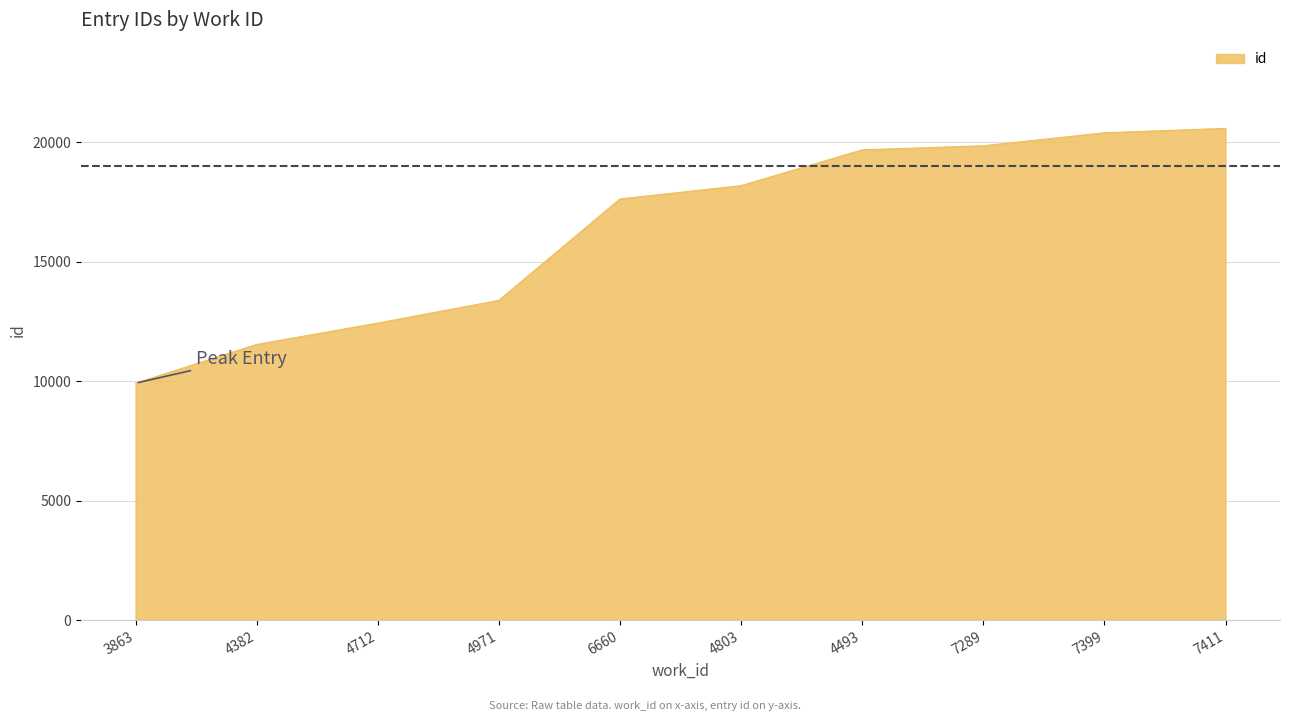

What is the change in value from 4382 to 7289?

+8315